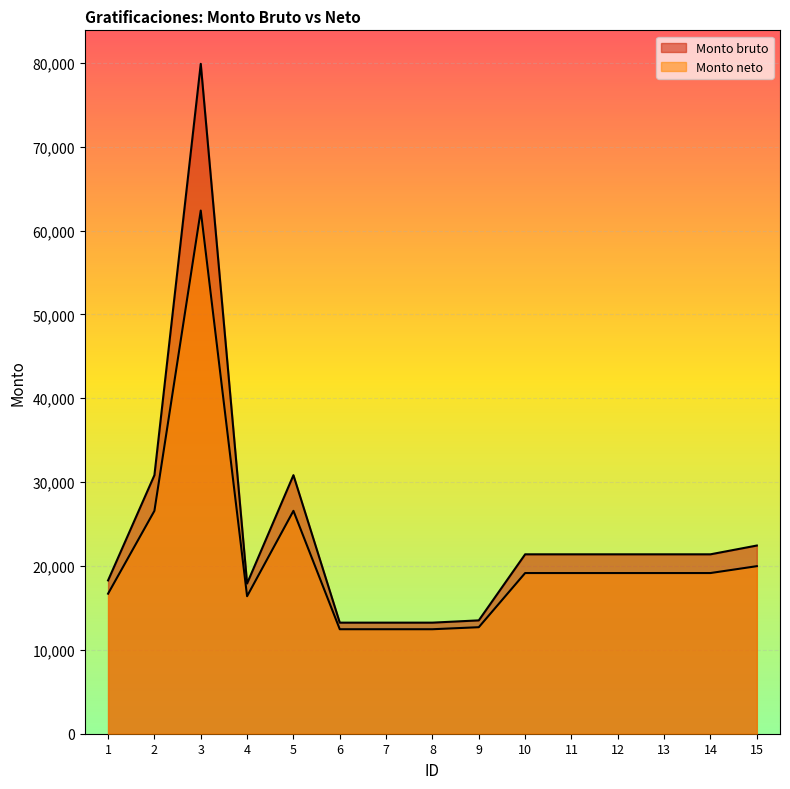

What is the average value of the Monto bruto series?

24026.9